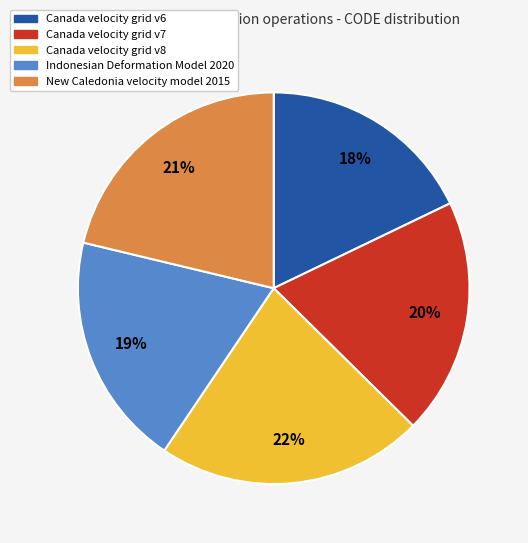

True or false: Indonesian Deformation Model 2020 accounts for 19% of the total.

True